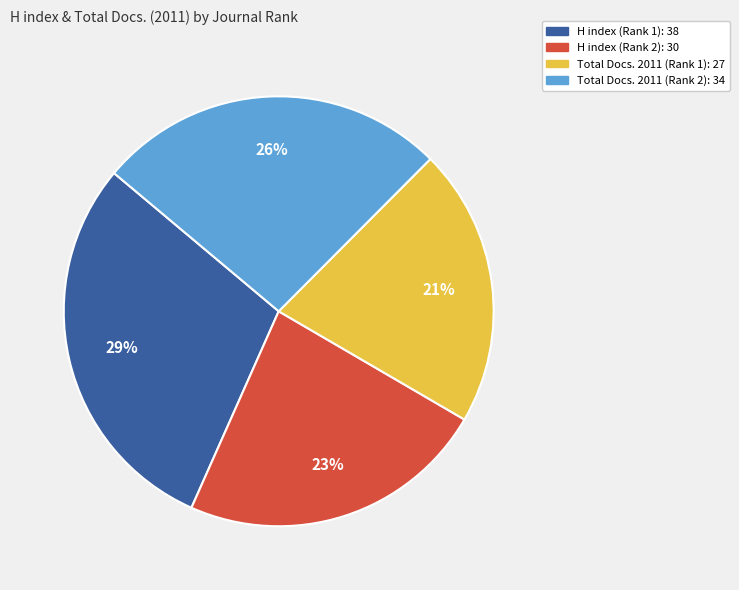

What percentage is the H index (Rank 2): 30 slice, to the nearest percent?

23%